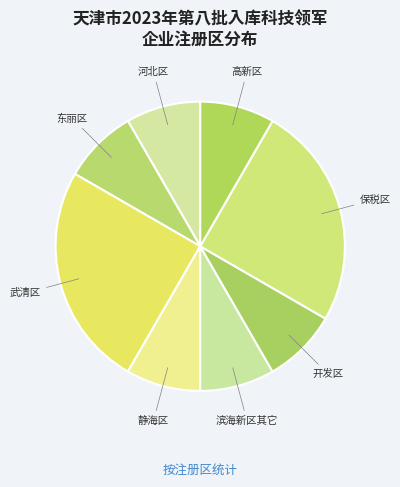

Is the sum of 东丽区 and 滨海新区其它 greater than half?

No